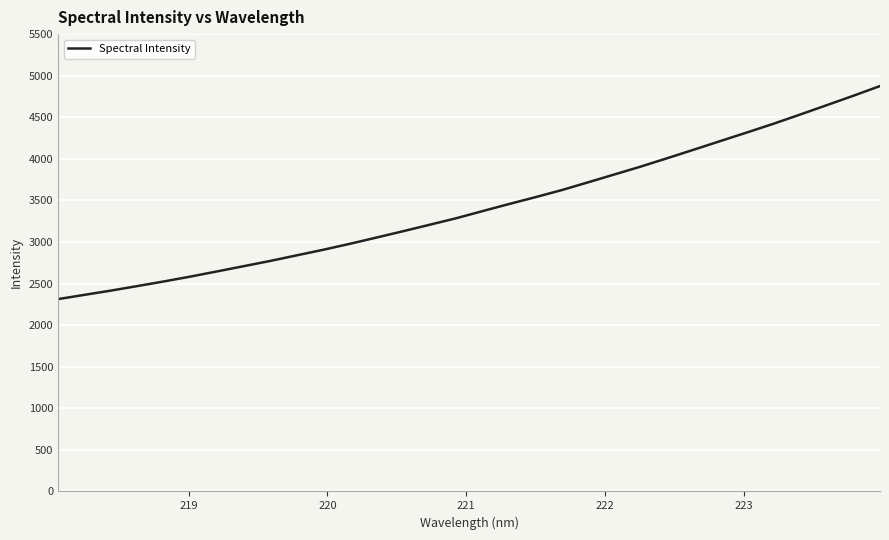

Does the chart have visible grid lines?

Yes